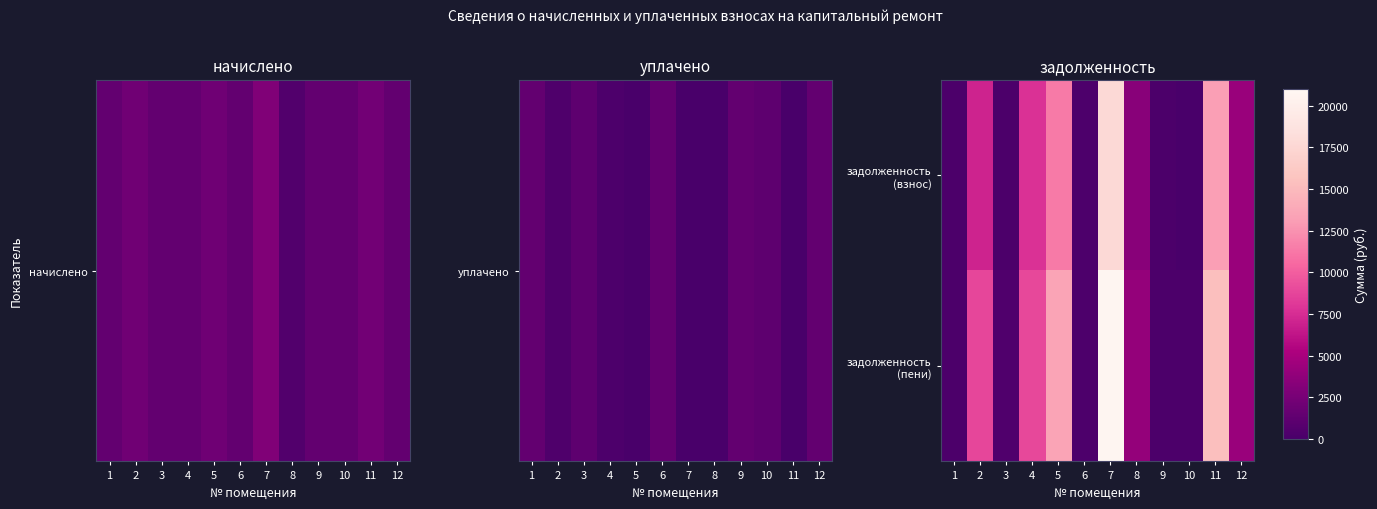

At which category is the sum across all series the highest?

7